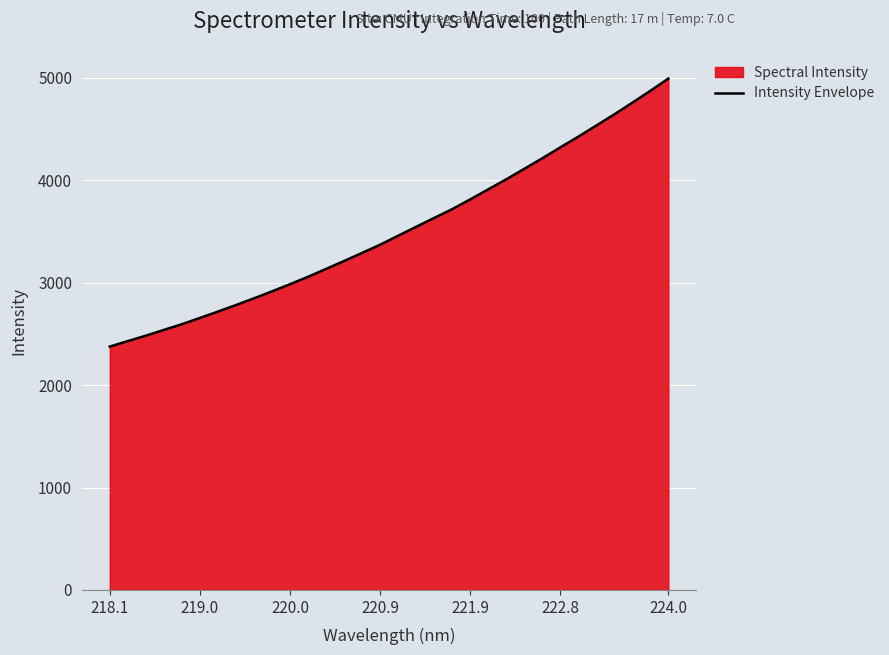

What is the approximate value at 222.8?

4322.3